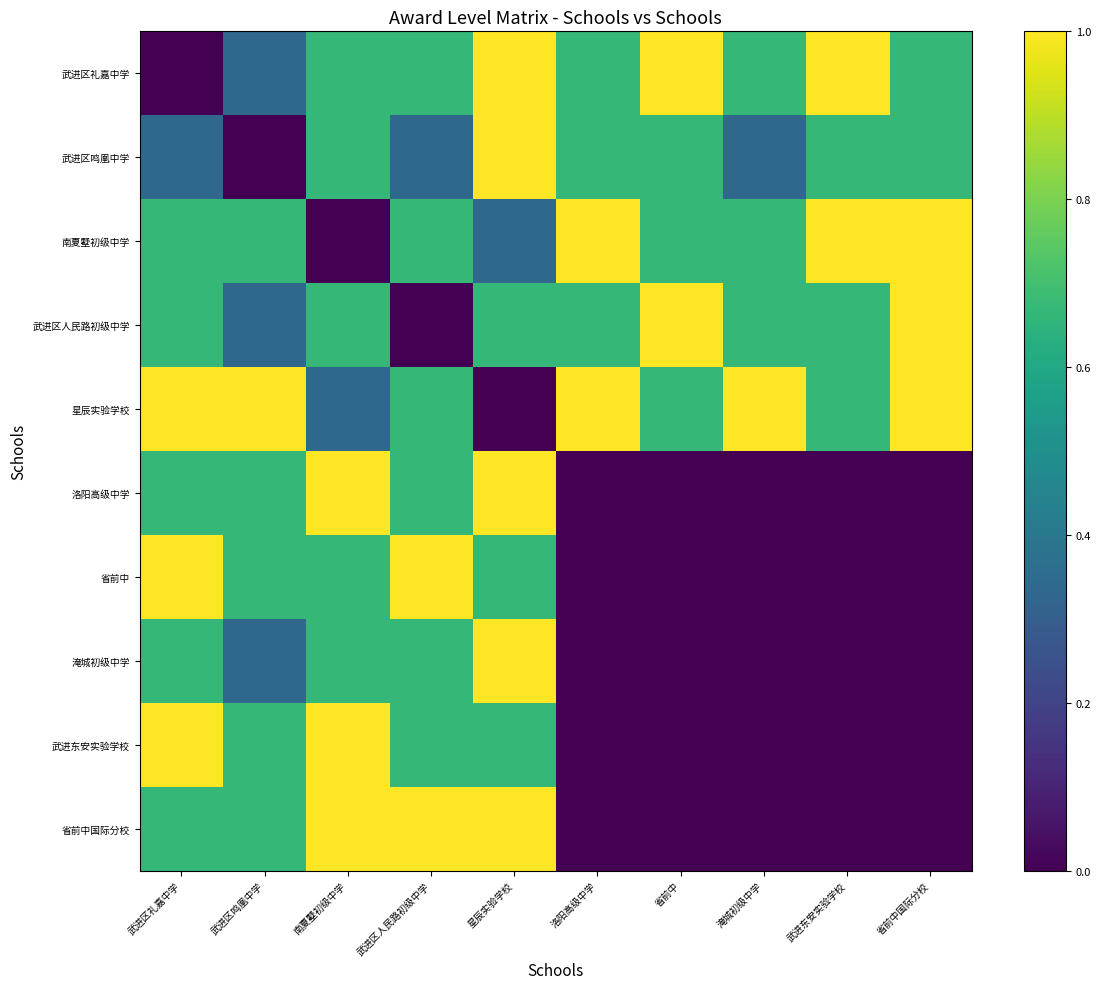

Reading left to right, what are all the values shown in this chart?

武进区礼嘉中学: 武进区礼嘉中学=0.0	武进区鸣凰中学=0.3	南夏墅初级中学=0.7	武进区人民路初级中学=0.7	星辰实验学校=1.0	洛阳高级中学=0.7	省前中=1.0	淹城初级中学=0.7	武进东安实验学校=1.0	省前中国际分校=0.7
武进区鸣凰中学: 武进区礼嘉中学=0.3	武进区鸣凰中学=0.0	南夏墅初级中学=0.7	武进区人民路初级中学=0.3	星辰实验学校=1.0	洛阳高级中学=0.7	省前中=0.7	淹城初级中学=0.3	武进东安实验学校=0.7	省前中国际分校=0.7
南夏墅初级中学: 武进区礼嘉中学=0.7	武进区鸣凰中学=0.7	南夏墅初级中学=0.0	武进区人民路初级中学=0.7	星辰实验学校=0.3	洛阳高级中学=1.0	省前中=0.7	淹城初级中学=0.7	武进东安实验学校=1.0	省前中国际分校=1.0
武进区人民路初级中学: 武进区礼嘉中学=0.7	武进区鸣凰中学=0.3	南夏墅初级中学=0.7	武进区人民路初级中学=0.0	星辰实验学校=0.7	洛阳高级中学=0.7	省前中=1.0	淹城初级中学=0.7	武进东安实验学校=0.7	省前中国际分校=1.0
星辰实验学校: 武进区礼嘉中学=1.0	武进区鸣凰中学=1.0	南夏墅初级中学=0.3	武进区人民路初级中学=0.7	星辰实验学校=0.0	洛阳高级中学=1.0	省前中=0.7	淹城初级中学=1.0	武进东安实验学校=0.7	省前中国际分校=1.0
洛阳高级中学: 武进区礼嘉中学=0.7	武进区鸣凰中学=0.7	南夏墅初级中学=1.0	武进区人民路初级中学=0.7	星辰实验学校=1.0	洛阳高级中学=0.0	省前中=0.0	淹城初级中学=0.0	武进东安实验学校=0.0	省前中国际分校=0.0
省前中: 武进区礼嘉中学=1.0	武进区鸣凰中学=0.7	南夏墅初级中学=0.7	武进区人民路初级中学=1.0	星辰实验学校=0.7	洛阳高级中学=0.0	省前中=0.0	淹城初级中学=0.0	武进东安实验学校=0.0	省前中国际分校=0.0
淹城初级中学: 武进区礼嘉中学=0.7	武进区鸣凰中学=0.3	南夏墅初级中学=0.7	武进区人民路初级中学=0.7	星辰实验学校=1.0	洛阳高级中学=0.0	省前中=0.0	淹城初级中学=0.0	武进东安实验学校=0.0	省前中国际分校=0.0
武进东安实验学校: 武进区礼嘉中学=1.0	武进区鸣凰中学=0.7	南夏墅初级中学=1.0	武进区人民路初级中学=0.7	星辰实验学校=0.7	洛阳高级中学=0.0	省前中=0.0	淹城初级中学=0.0	武进东安实验学校=0.0	省前中国际分校=0.0
省前中国际分校: 武进区礼嘉中学=0.7	武进区鸣凰中学=0.7	南夏墅初级中学=1.0	武进区人民路初级中学=1.0	星辰实验学校=1.0	洛阳高级中学=0.0	省前中=0.0	淹城初级中学=0.0	武进东安实验学校=0.0	省前中国际分校=0.0